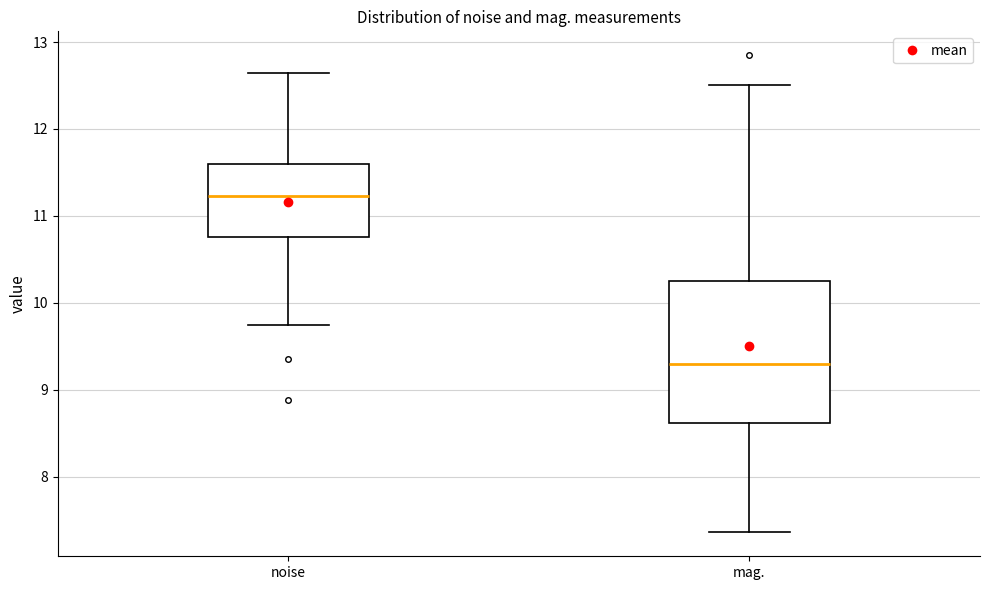

Reading left to right, transcribe this box plot: for each box, give where its median line is, the range the box spans, and where its two whiskers end, as read against the y-axis. The values are not printed on the chart, so give them approximately, as read against the axis.

noise: median 11.2, box 10.8 to 11.6, whiskers 9.7 to 12.6
mag.: median 9.3, box 8.6 to 10.3, whiskers 7.4 to 12.5